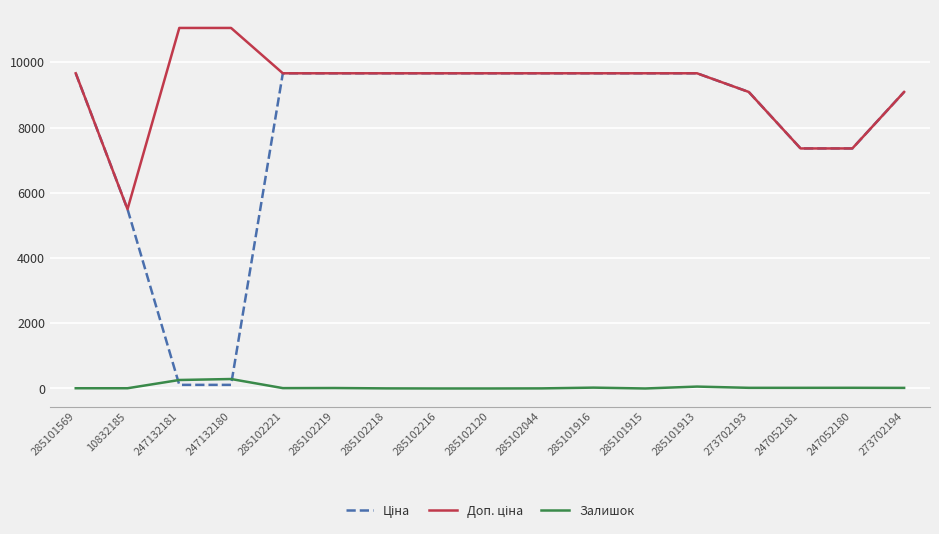

What is the difference between the Залишок values at 285102120 and 247132181?

260.0